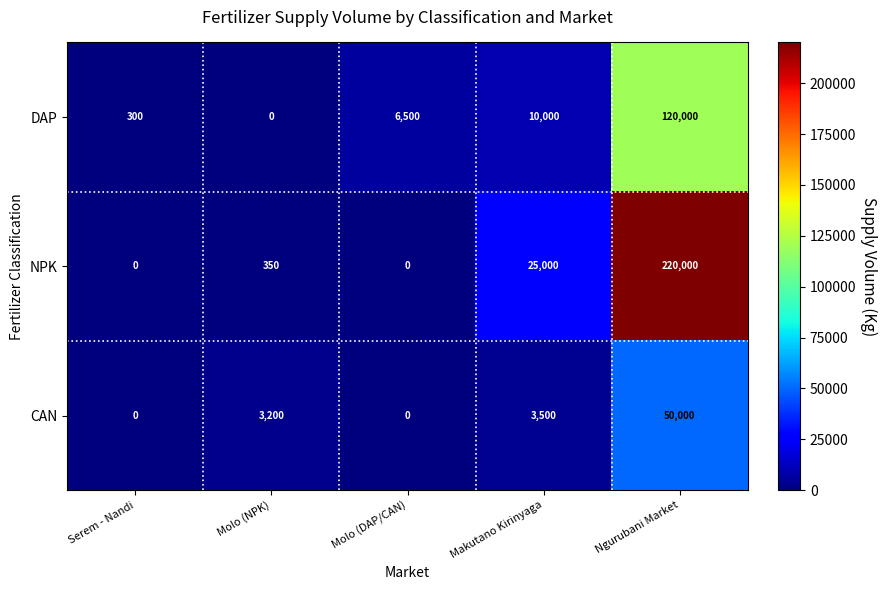

What is the maximum value shown in the chart?

220000